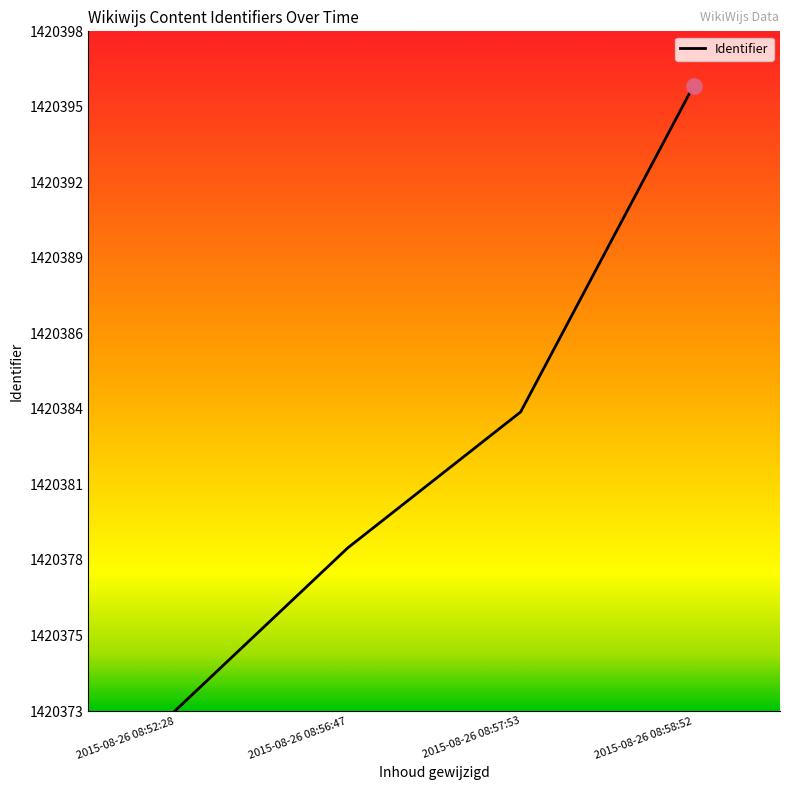

What is the change in value from 2015-08-26 08:56:47 to 2015-08-26 08:58:52?

+17